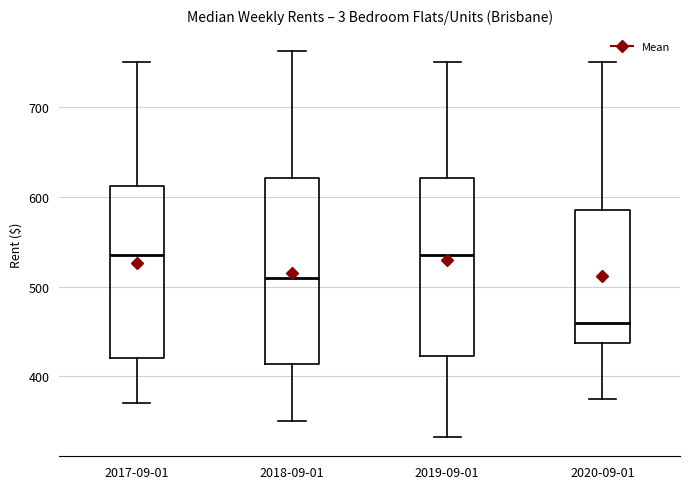

Where does the lower whisker of the box for 2017-09-01 end on the y-axis? The values are not printed on the chart, so give them approximately, as read against the axis.

370